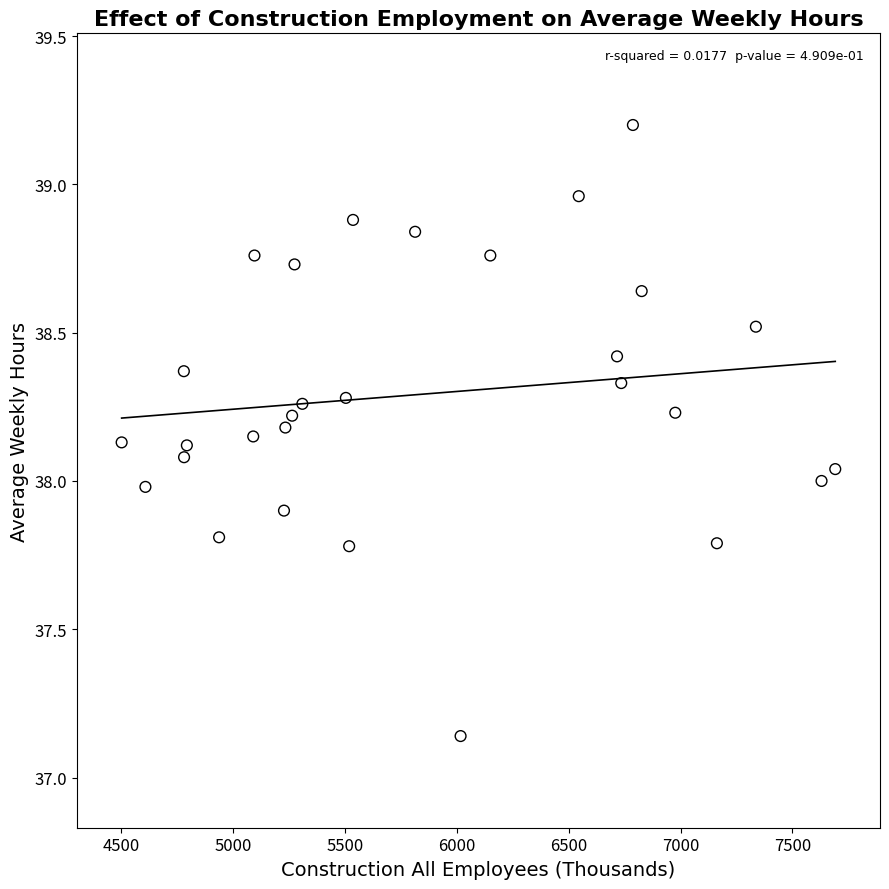

What is the range of Y values (max minus min)?

2.1